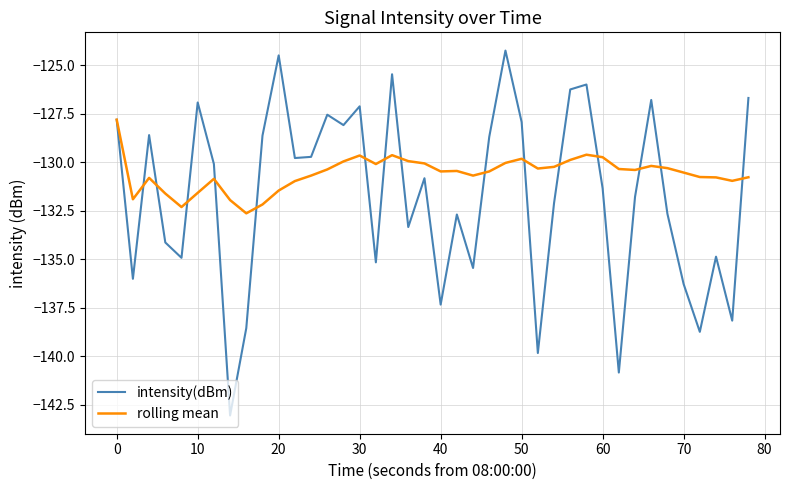

Rank the series by their maximum value, from lowest to highest.

rolling mean, intensity(dBm)